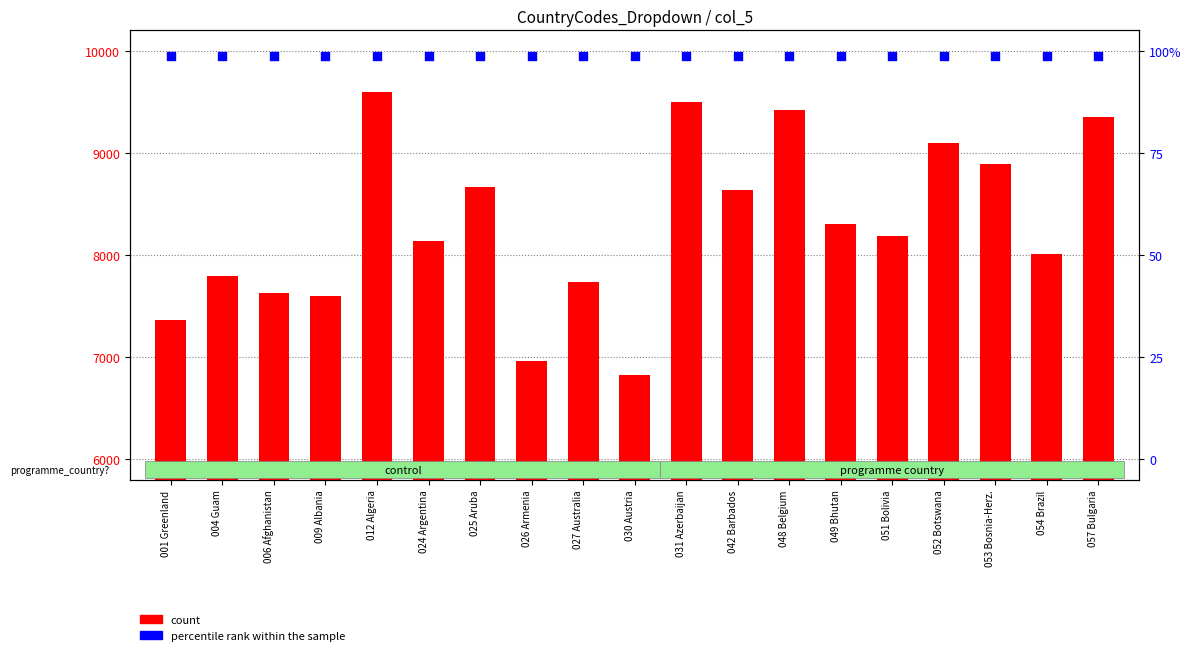

Which series has the largest total across all categories?

percentile rank within the sample